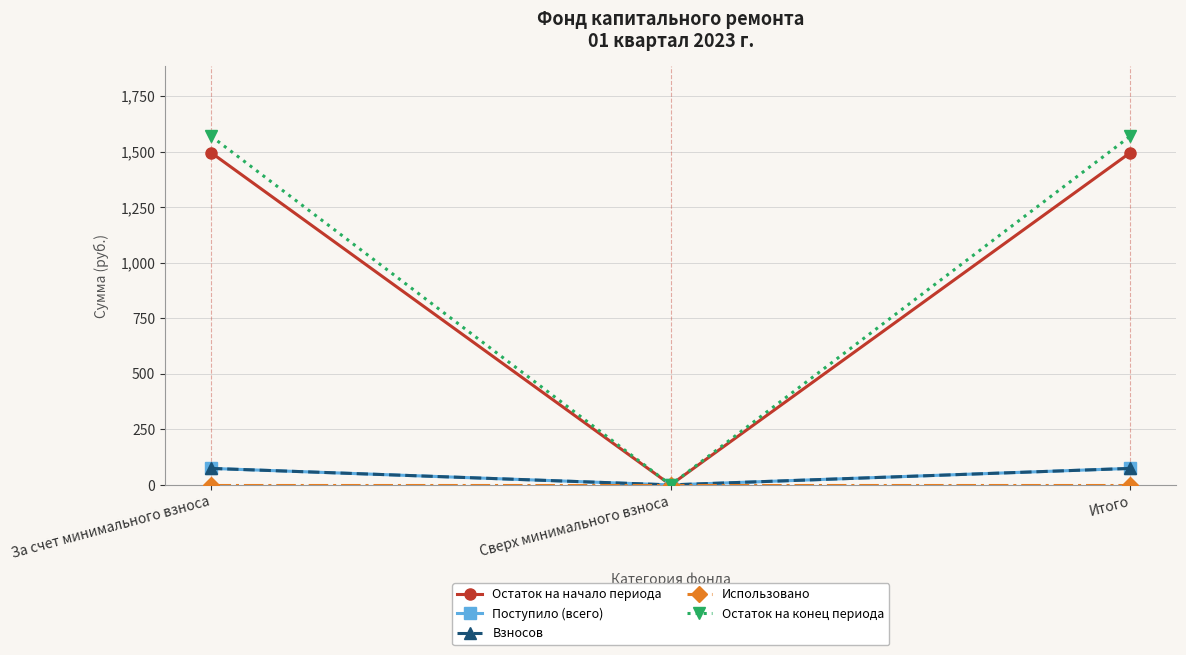

Does the chart have visible grid lines?

Yes